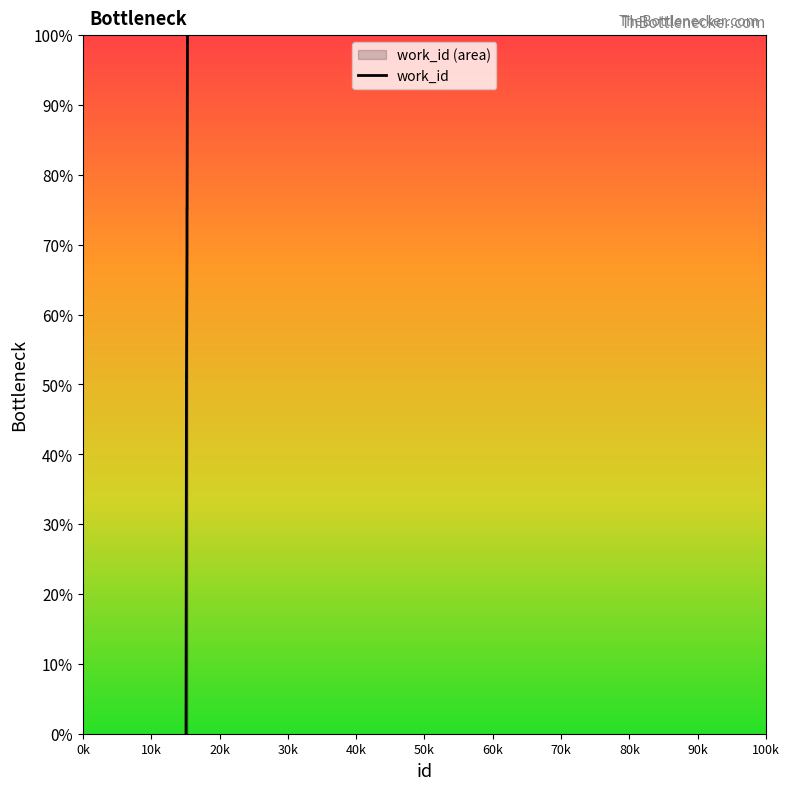

True or false: the data shows 0.2 at 30k.

False